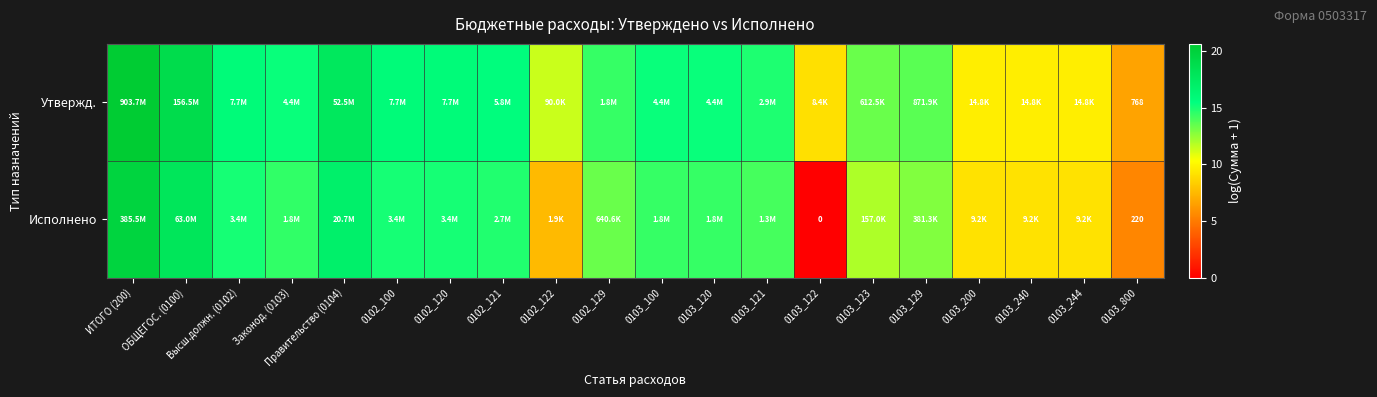

At which label is Утвержд. closest to 13?

0103_123